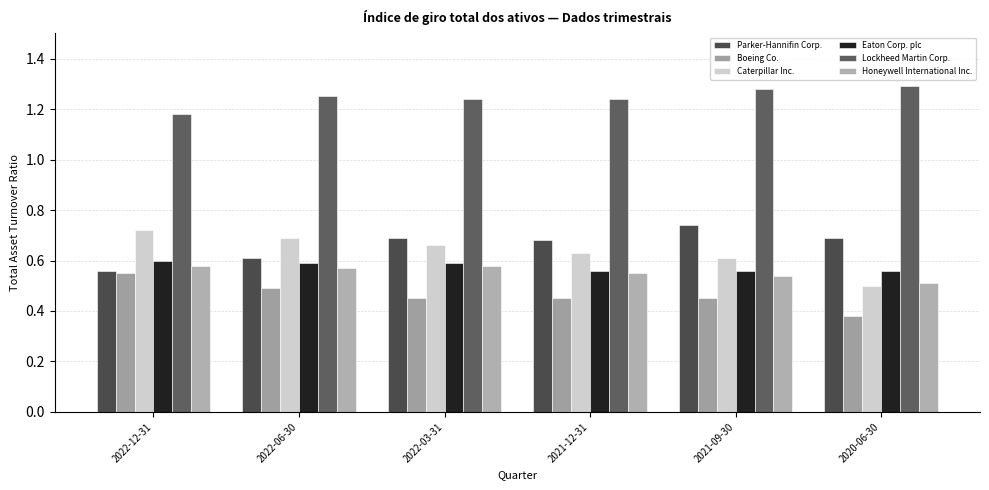

At how many categories does at least one series exceed 0?

6